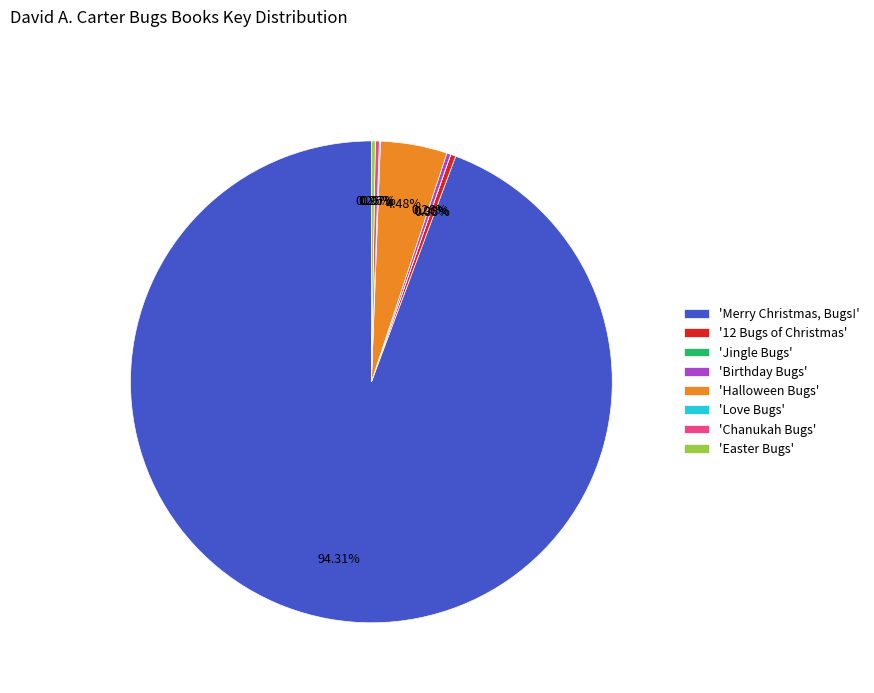

Which slice is the largest?

'Merry Christmas, Bugs!'